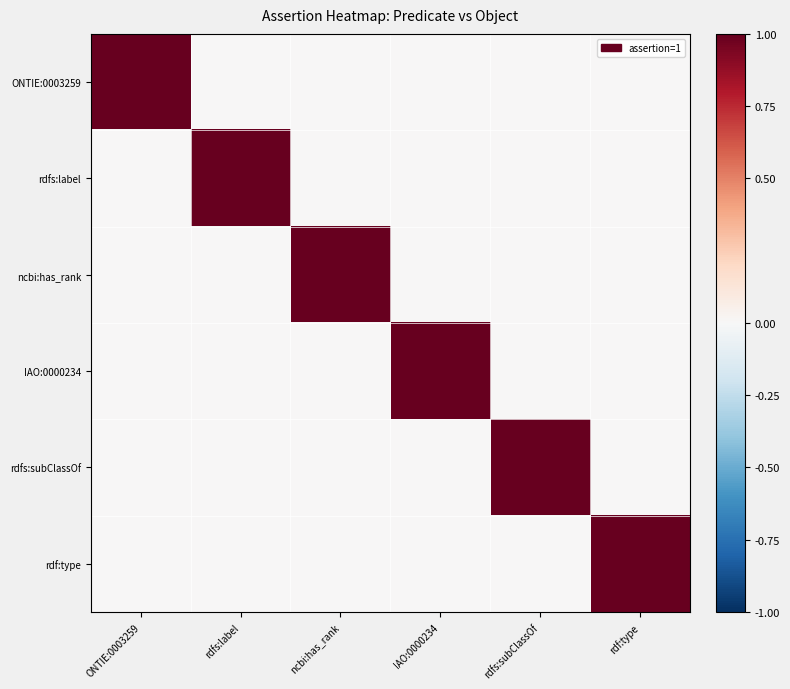

Reading right to left, extract all data points from this chart.

ONTIE:0003259: rdf:type=0	rdfs:subClassOf=0	IAO:0000234=0	ncbi:has_rank=0	rdfs:label=0	ONTIE:0003259=1
rdfs:label: rdf:type=0	rdfs:subClassOf=0	IAO:0000234=0	ncbi:has_rank=0	rdfs:label=1	ONTIE:0003259=0
ncbi:has_rank: rdf:type=0	rdfs:subClassOf=0	IAO:0000234=0	ncbi:has_rank=1	rdfs:label=0	ONTIE:0003259=0
IAO:0000234: rdf:type=0	rdfs:subClassOf=0	IAO:0000234=1	ncbi:has_rank=0	rdfs:label=0	ONTIE:0003259=0
rdfs:subClassOf: rdf:type=0	rdfs:subClassOf=1	IAO:0000234=0	ncbi:has_rank=0	rdfs:label=0	ONTIE:0003259=0
rdf:type: rdf:type=1	rdfs:subClassOf=0	IAO:0000234=0	ncbi:has_rank=0	rdfs:label=0	ONTIE:0003259=0